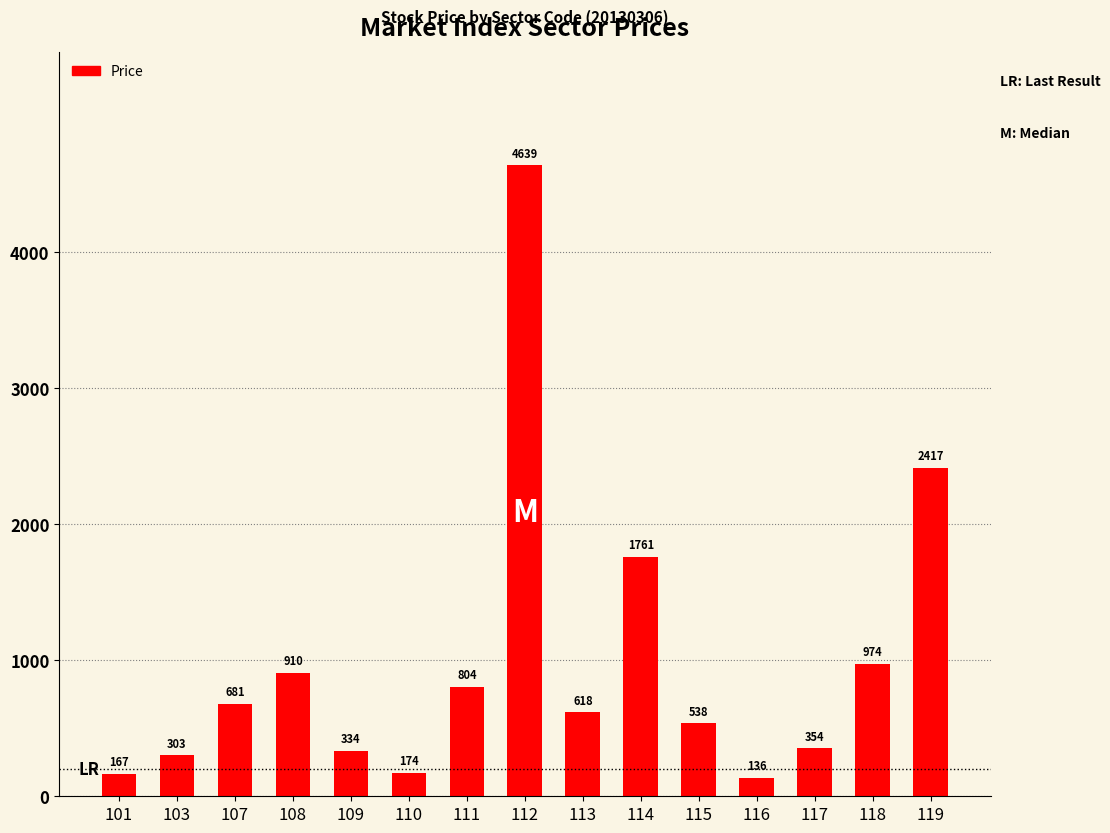

How many series are shown in this chart?

1